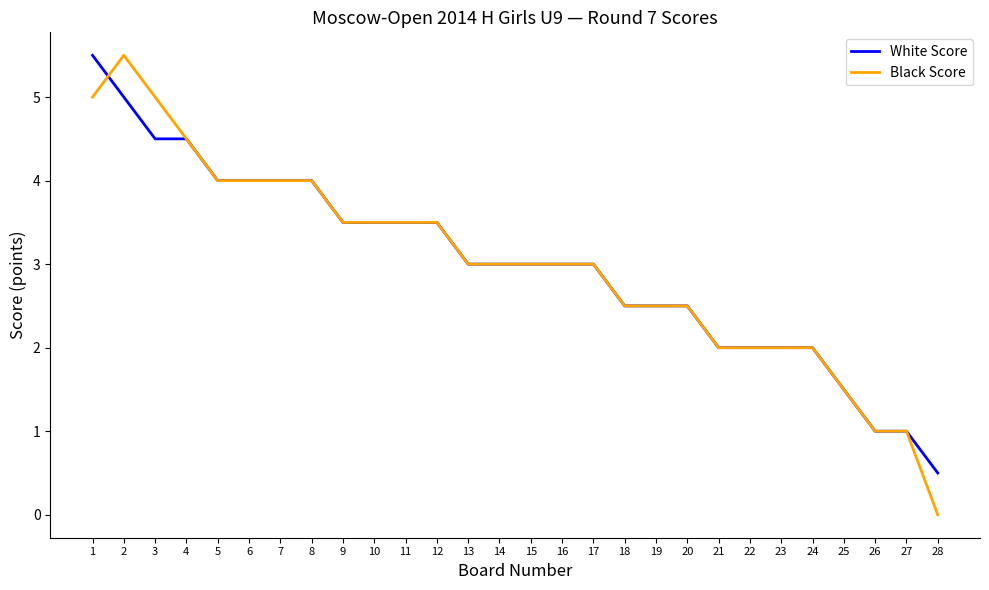

How many lines are shown in the chart?

2